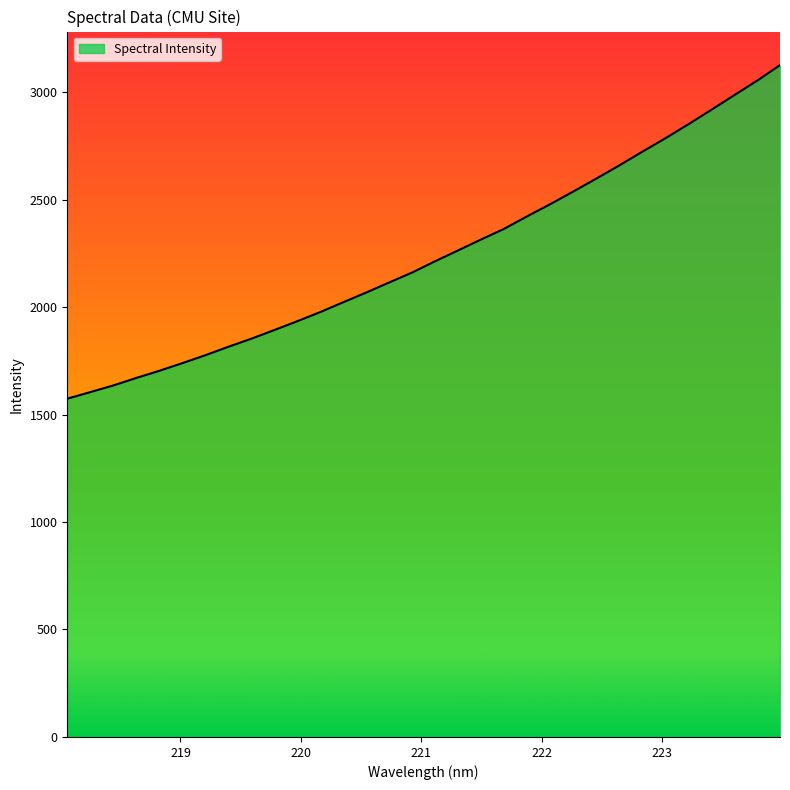

What is the greatest value displayed?

3125.1